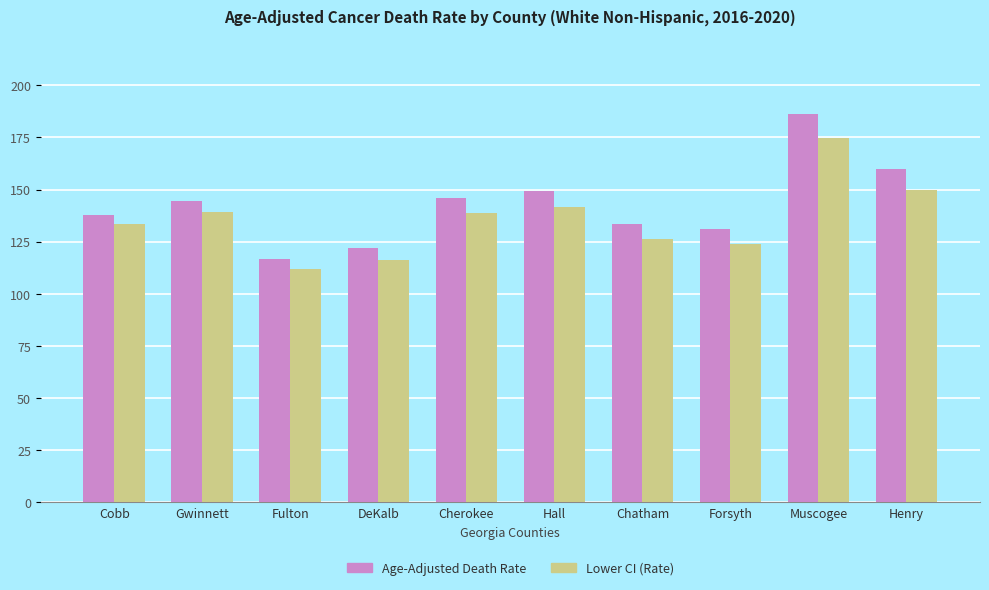

What is the difference between the Lower CI (Rate) values at Hall and Henry?

8.1